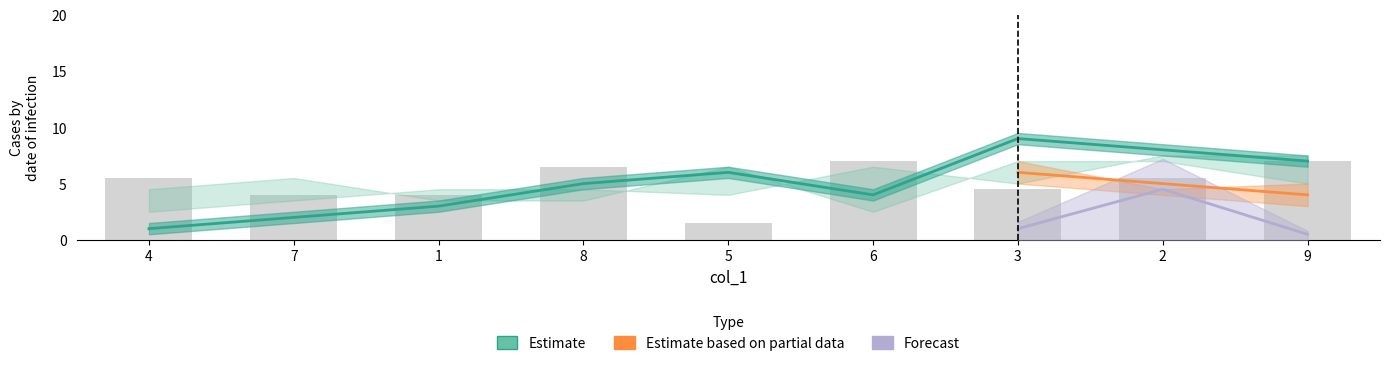

How many values in the col_7 series exceed 5?

4